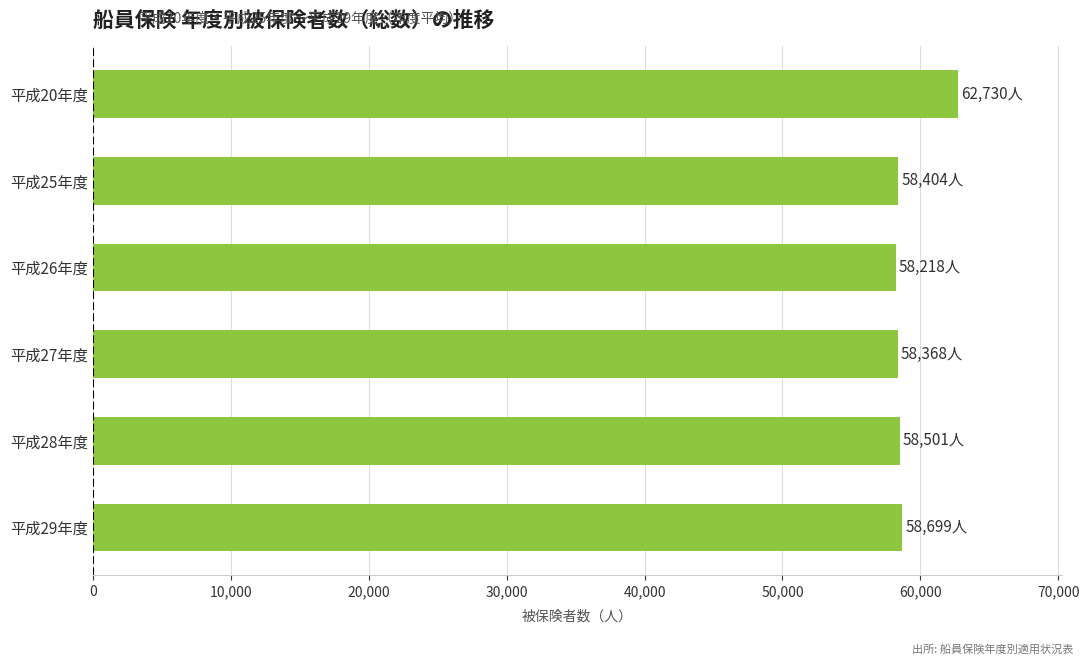

Which label corresponds to the largest value in the chart?

平成20年度